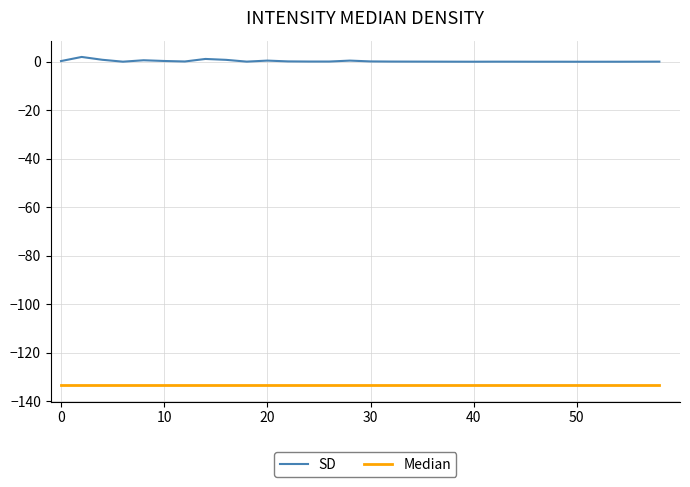

Which series has the largest total across all categories?

SD